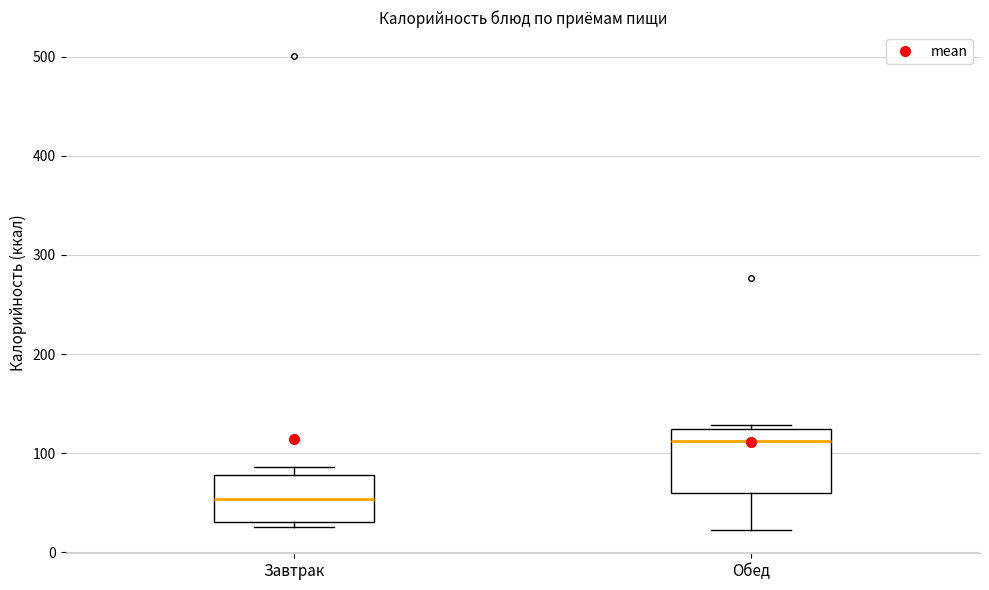

Reading left to right, transcribe this box plot: for each box, give where its median line is, the range the box spans, and where its two whiskers end, as read against the y-axis. The values are not printed on the chart, so give them approximately, as read against the axis.

Завтрак: median 50, box 30 to 80, whiskers 30 (just below the box's lower edge) to 90
Обед: median 110, box 60 to 120, whiskers 20 to 130